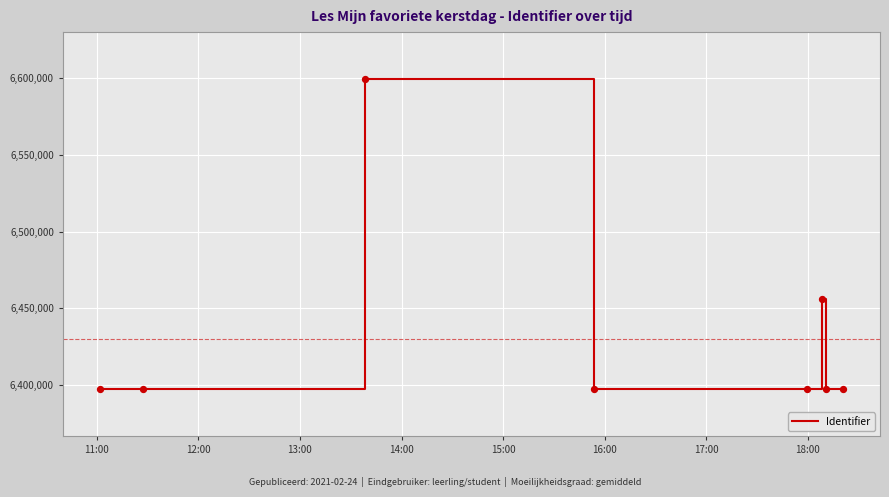

True or false: there are more than 0 points higher than both neighbors.

True